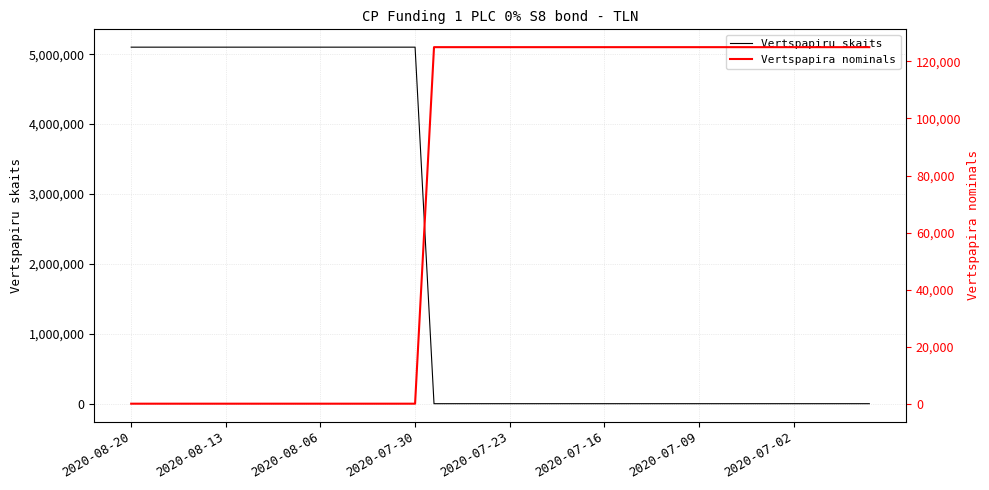

What is the maximum value for Vertspapiru skaits?

5100000